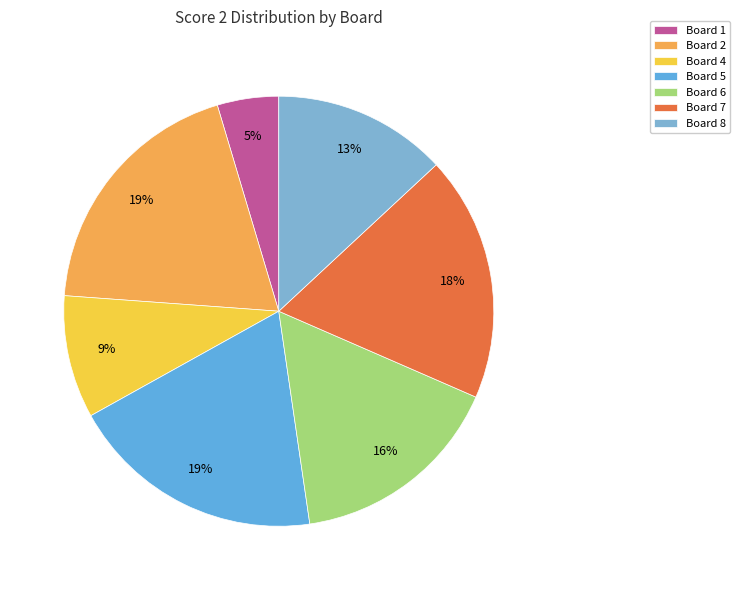

Which category has the smallest portion of the pie?

Board 1